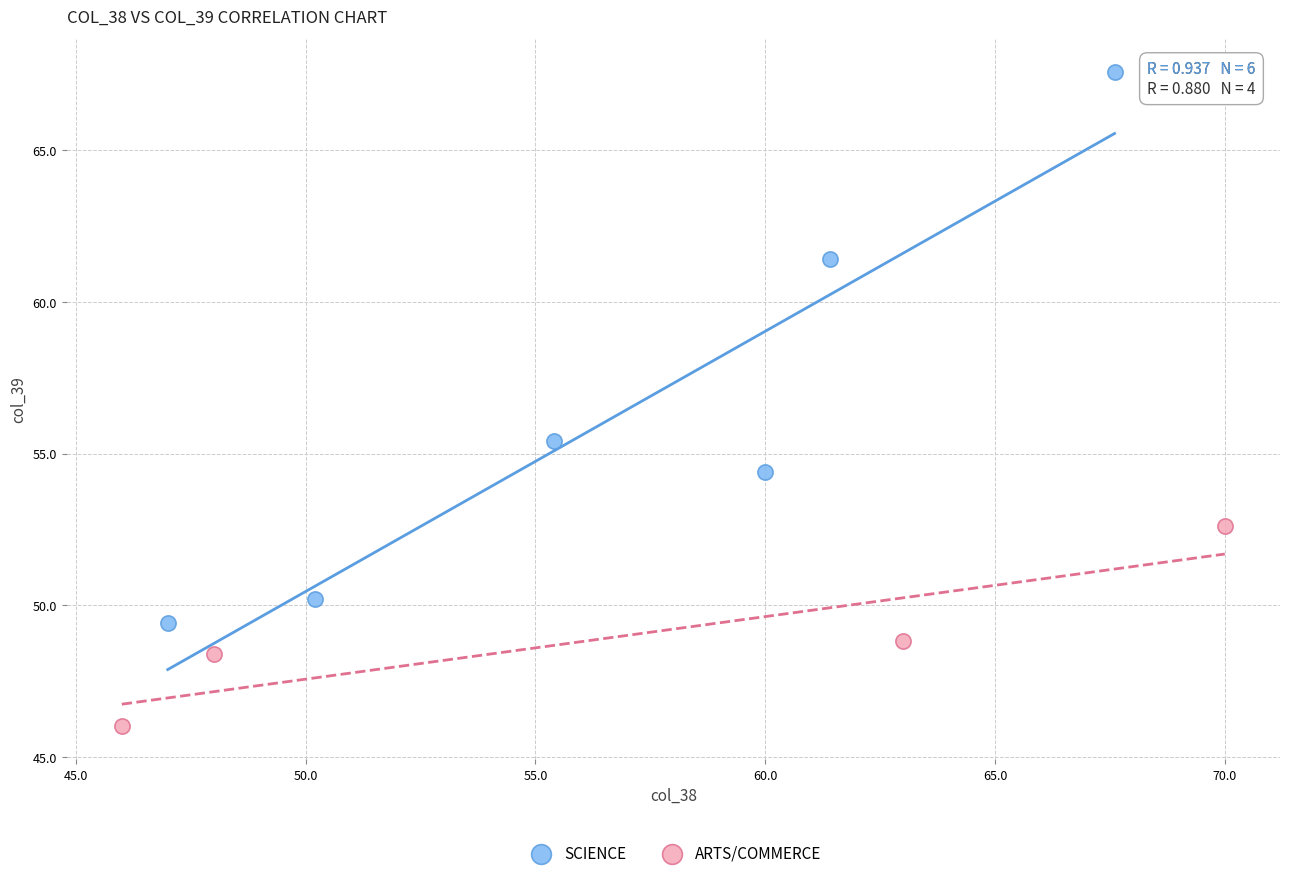

Which series reaches the minimum Y coordinate?

ARTS/COMMERCE